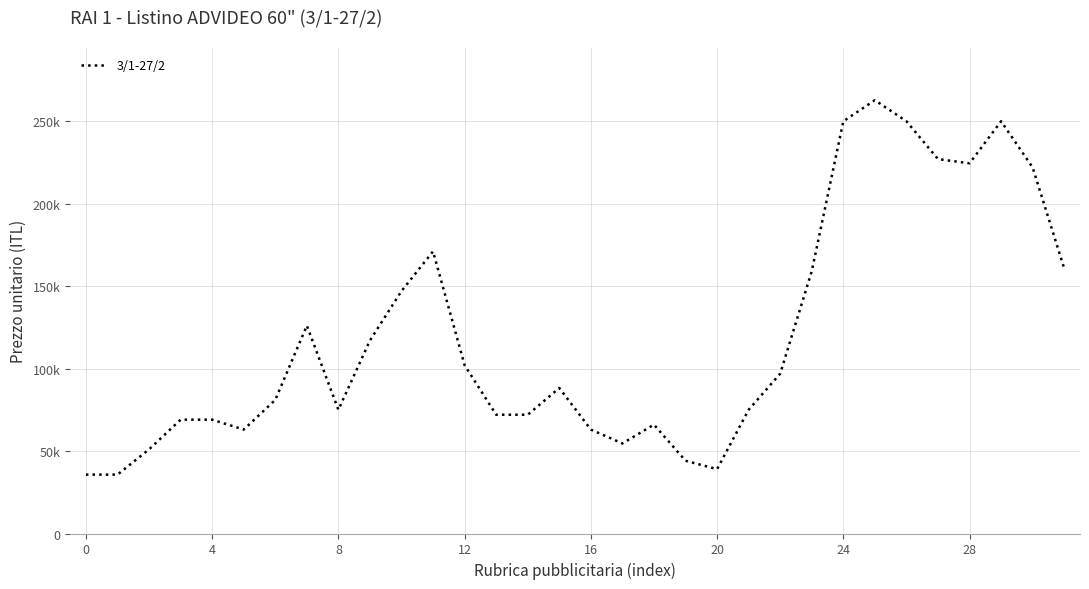

Does the chart have visible grid lines?

Yes